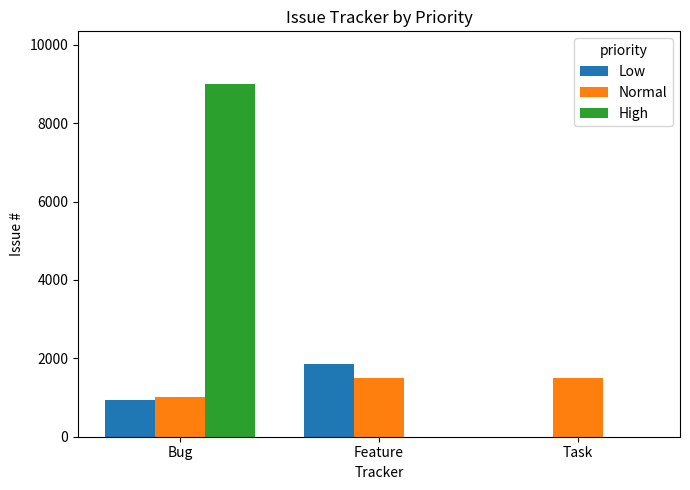

Are the bars grouped side by side (vs. stacked)?

Yes